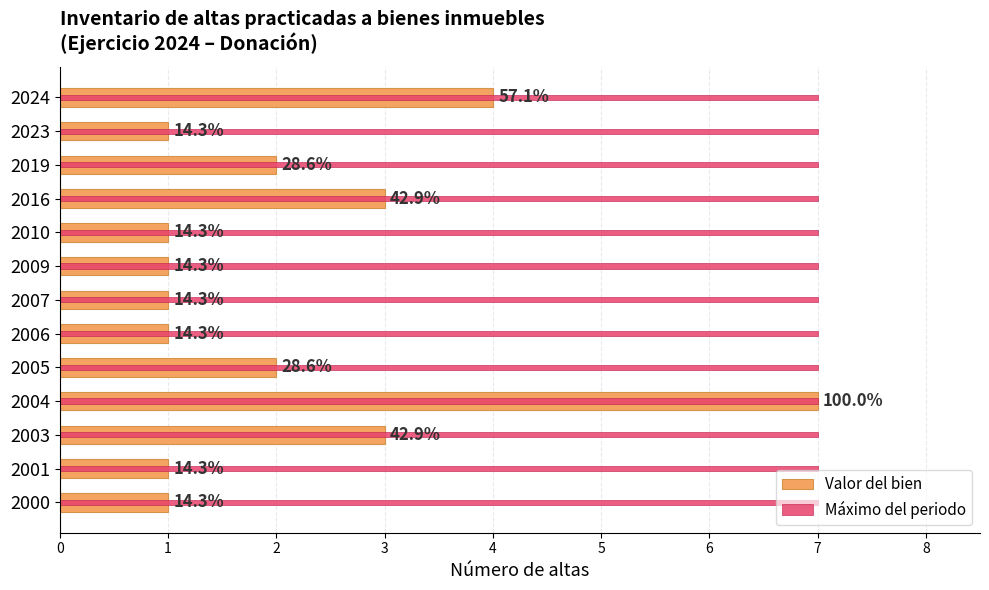

How many data points in Valor del bien are above 1?

6